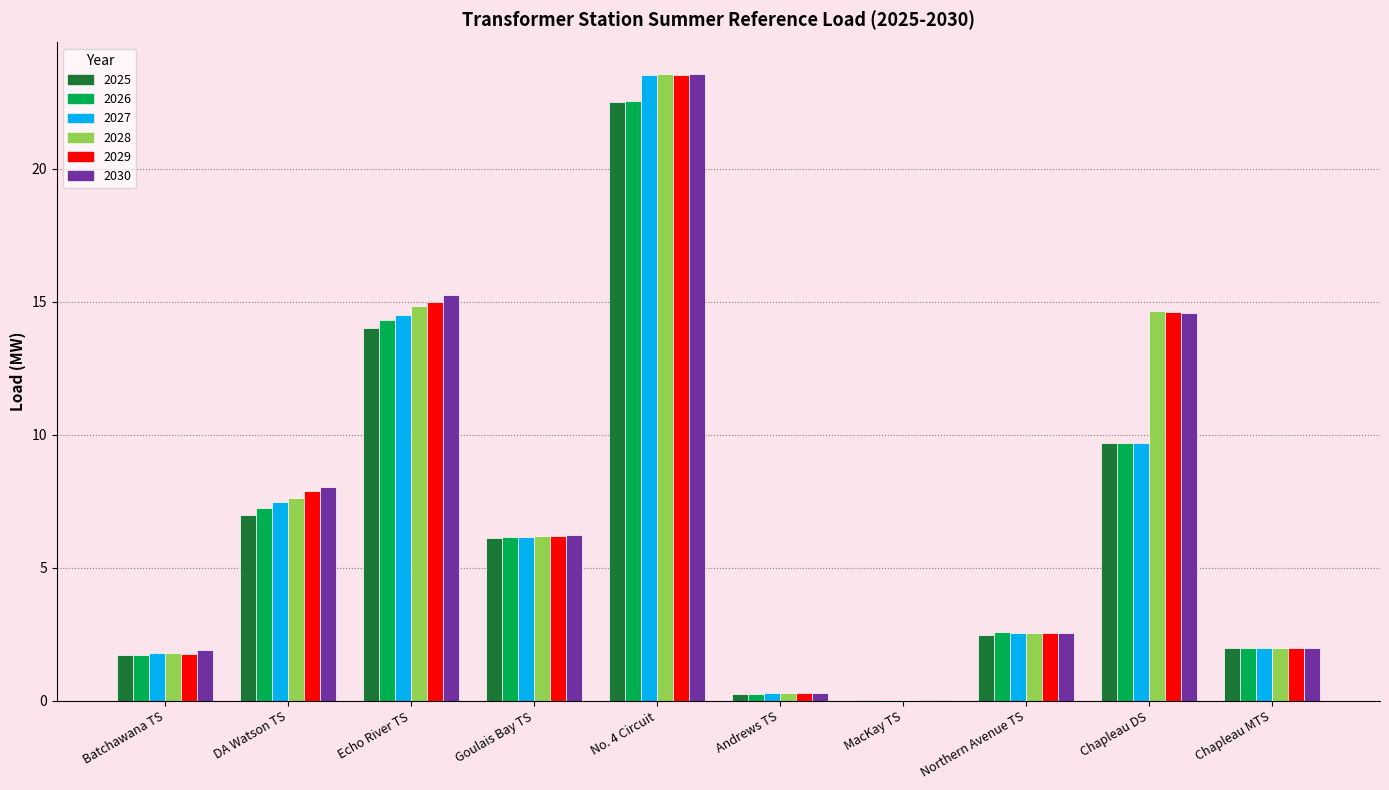

Is the value of 2025 at Northern Avenue TS greater than the value of 2028 at Echo River TS?

No